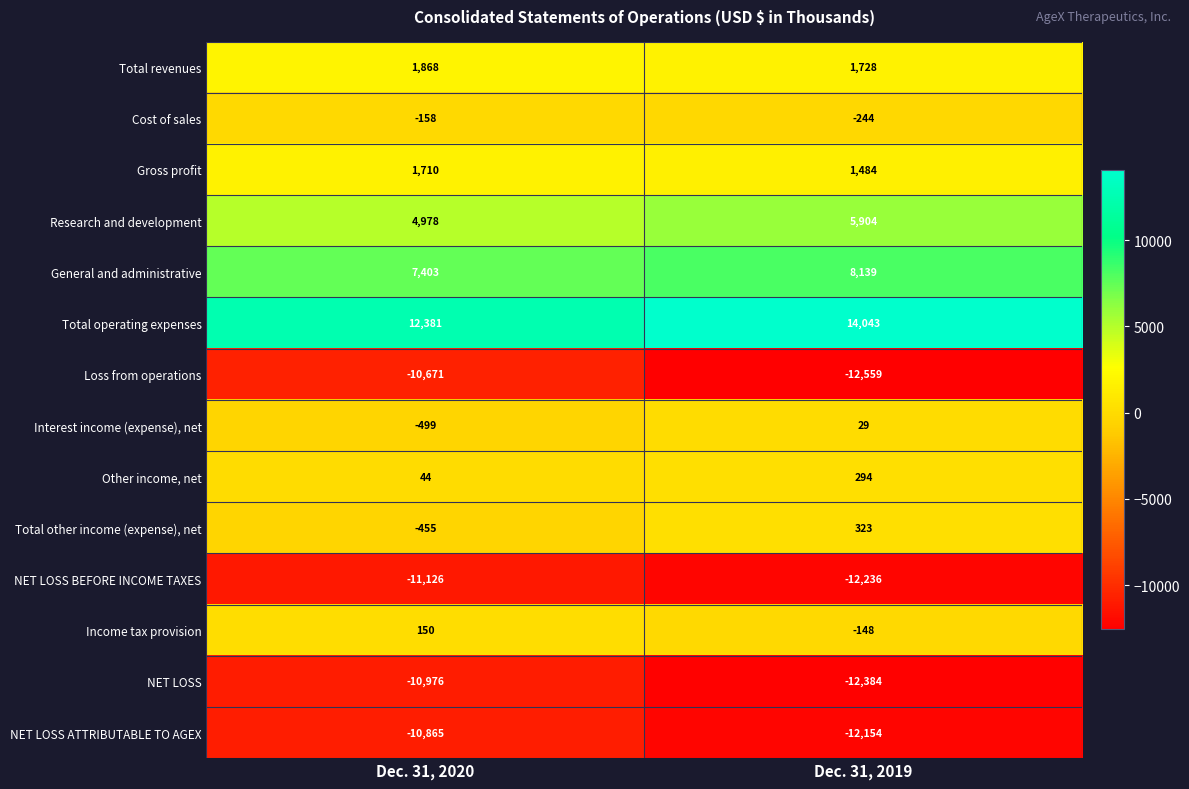

Which series has the widest spread of values?

Loss from operations